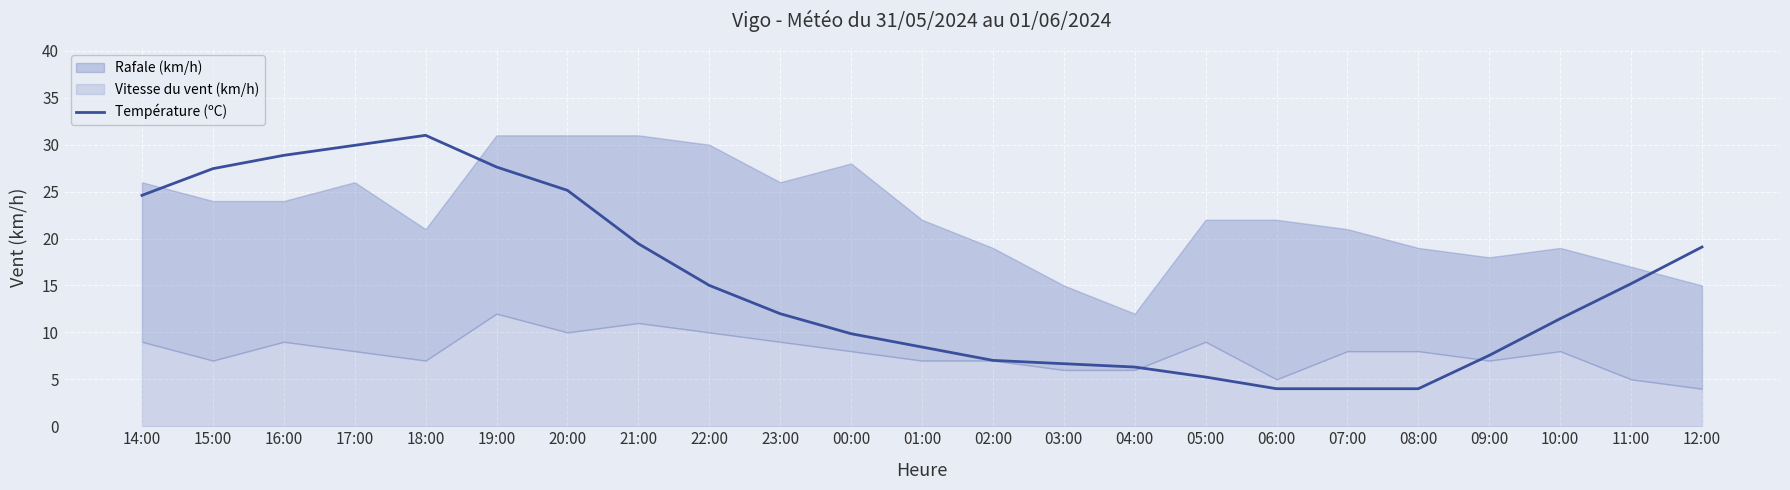

The value at 07:00 is 2.1. True or false?

False